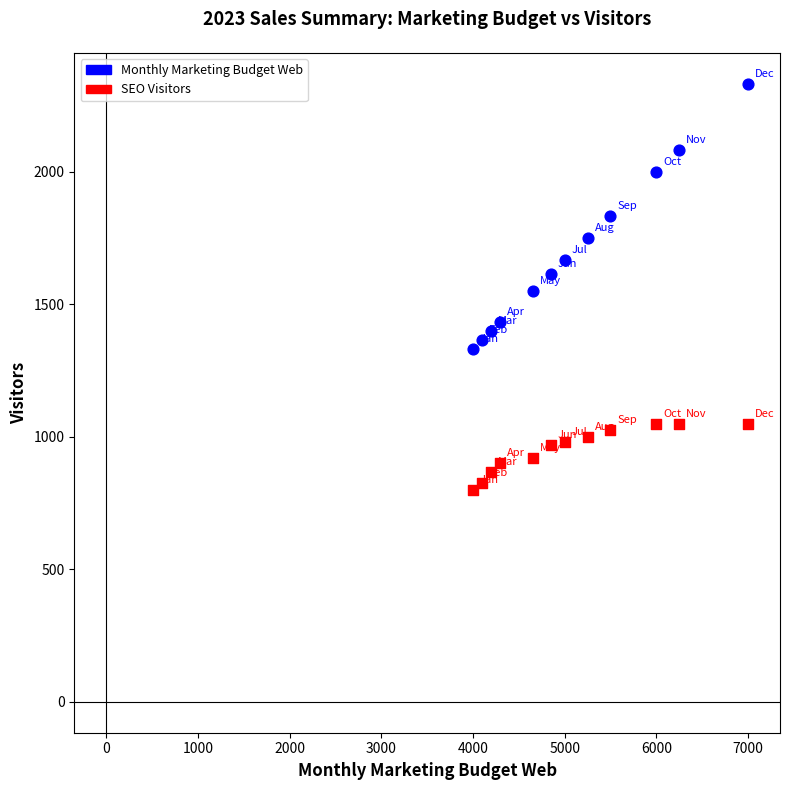

Across all data points, what is the range of X values (max minus min)?

3000.0